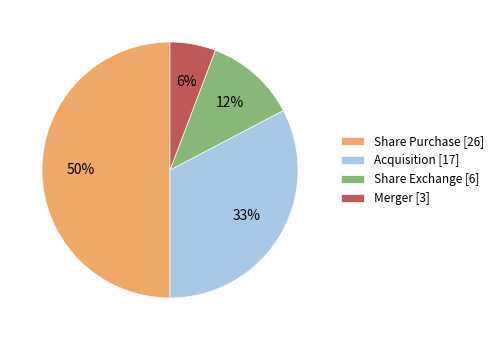

How many segments does this pie chart have?

4